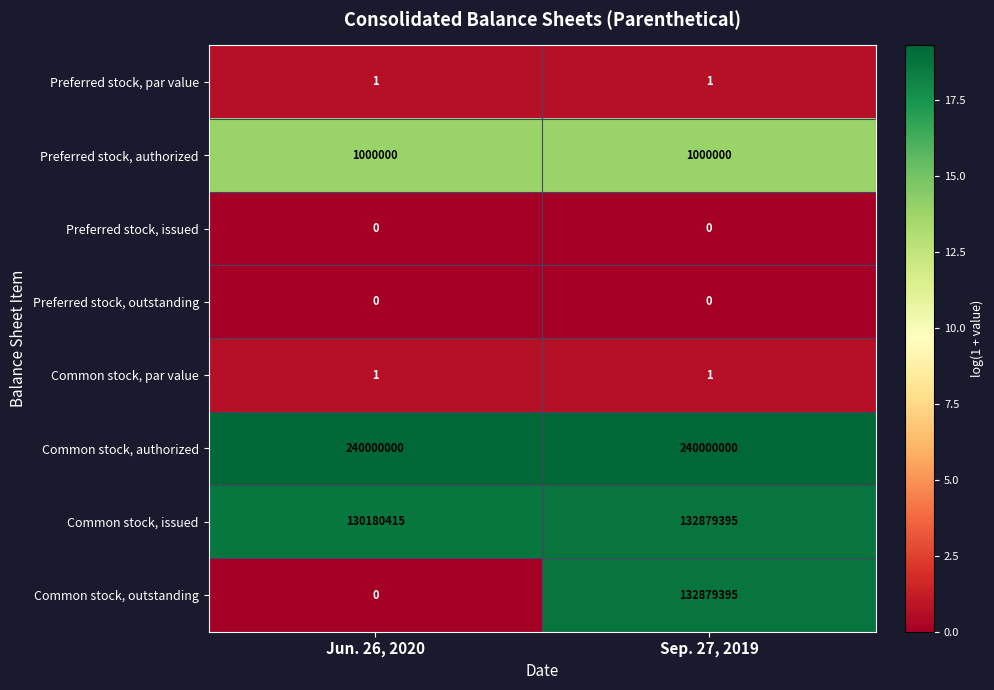

What is the difference between the highest and lowest values at Jun. 26, 2020?

240000000